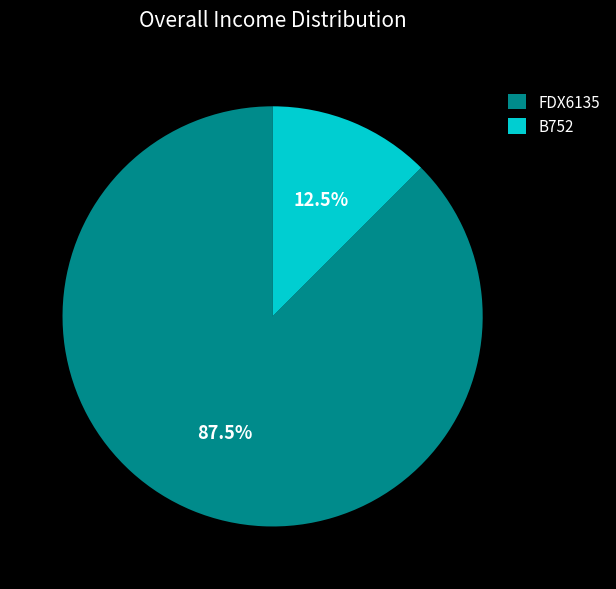

Rank the categories by value from lowest to highest.

B752, FDX6135